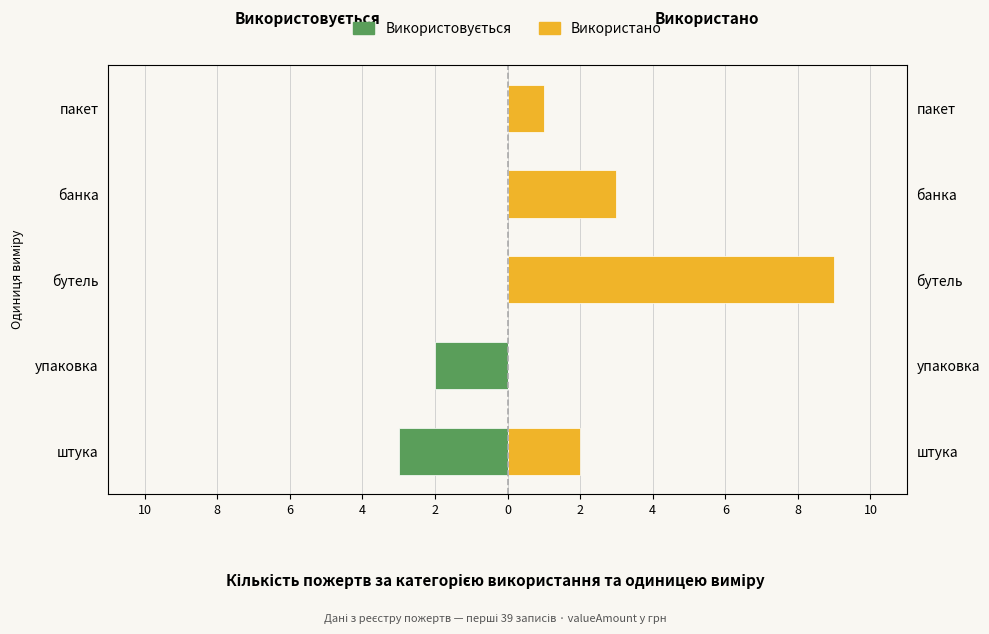

Which series changed the most between штука and упаковка?

Використано